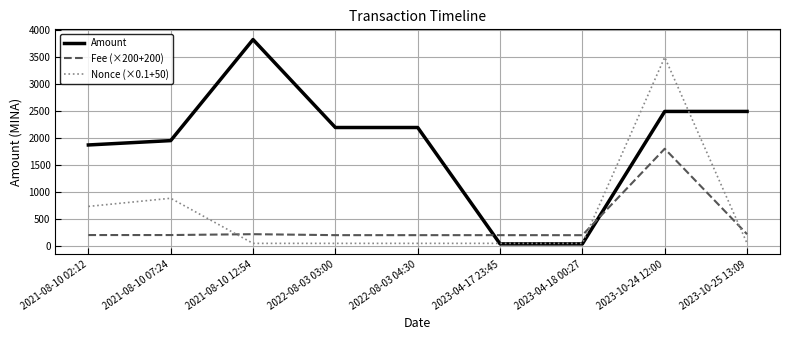

How many lines are shown in the chart?

3